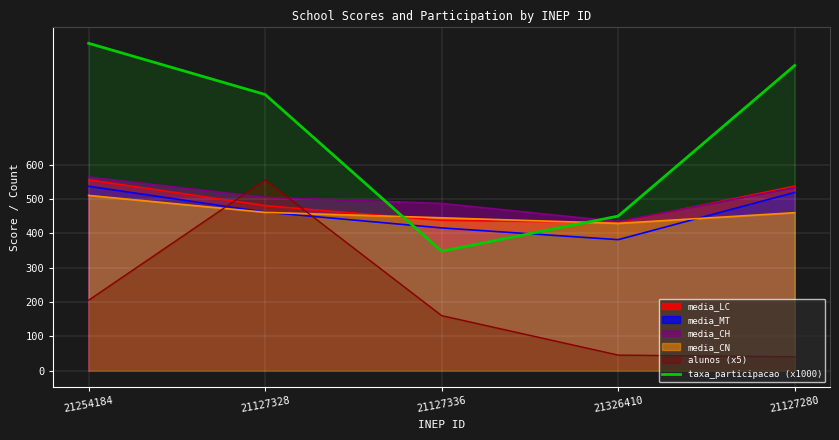

How many lines are shown in the chart?

6